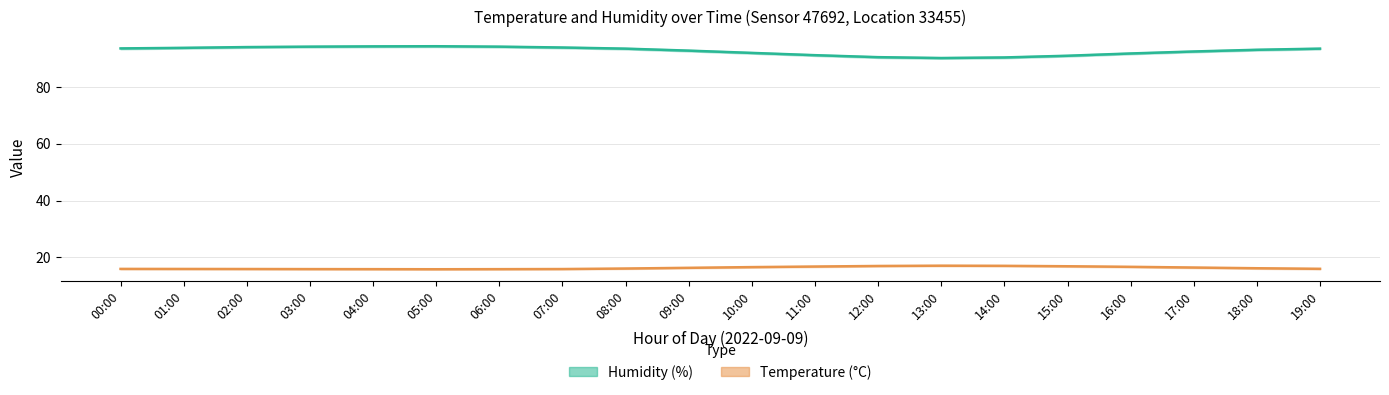

What is the minimum value for Temperature (°C)?

15.8